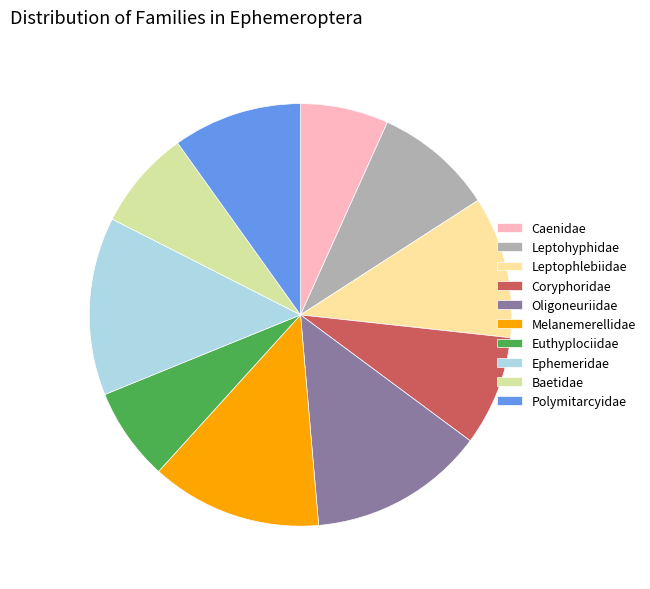

The Leptophlebiidae slice represents 11% of the pie. True or false?

True